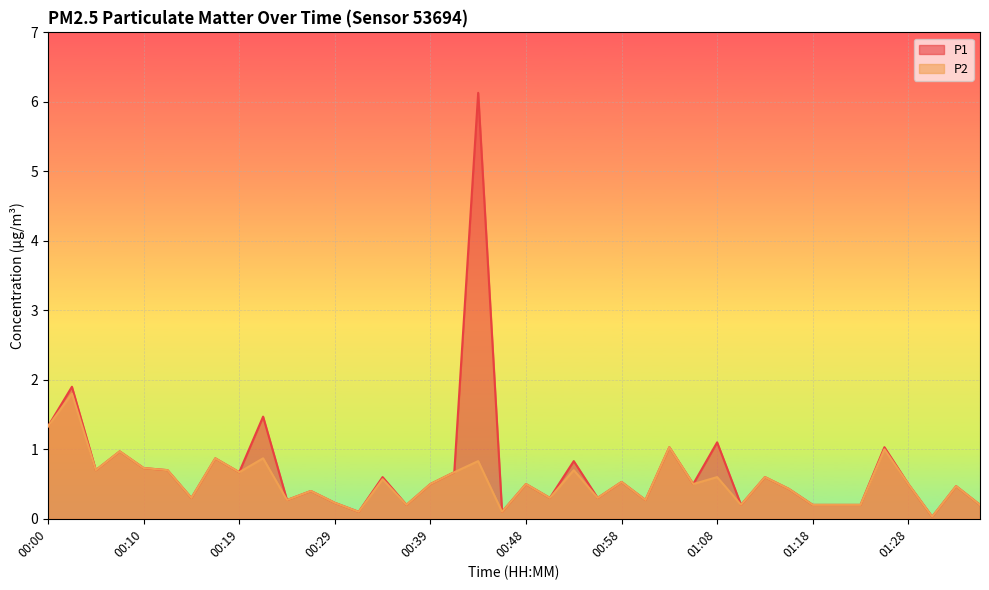

Reading right to left, what are all the values shown in this chart?

P1: 01:38=0.2	01:36=0.5	01:33=0.0	01:28=0.5	01:26=1.0	01:23=0.2	01:21=0.2	01:18=0.2	01:16=0.4	01:13=0.6	01:11=0.2	01:08=1.1	01:06=0.5	01:03=1.0	01:01=0.3	00:58=0.5	00:56=0.3	00:53=0.8	00:51=0.3	00:48=0.5	00:46=0.1	00:44=6.1	00:41=0.7	00:39=0.5	00:36=0.2	00:34=0.6	00:31=0.1	00:29=0.2	00:27=0.4	00:24=0.3	00:22=1.5	00:19=0.7	00:17=0.9	00:14=0.3	00:12=0.7	00:10=0.7	00:07=1.0	00:05=0.7	00:02=1.9	00:00=1.3
P2: 01:38=0.2	01:36=0.5	01:33=0.0	01:28=0.5	01:26=1.0	01:23=0.2	01:21=0.2	01:18=0.2	01:16=0.4	01:13=0.6	01:11=0.2	01:08=0.6	01:06=0.5	01:03=1.0	01:01=0.3	00:58=0.5	00:56=0.3	00:53=0.7	00:51=0.3	00:48=0.5	00:46=0.1	00:44=0.8	00:41=0.7	00:39=0.5	00:36=0.2	00:34=0.6	00:31=0.1	00:29=0.2	00:27=0.4	00:24=0.3	00:22=0.9	00:19=0.7	00:17=0.9	00:14=0.3	00:12=0.7	00:10=0.7	00:07=1.0	00:05=0.7	00:02=1.8	00:00=1.3